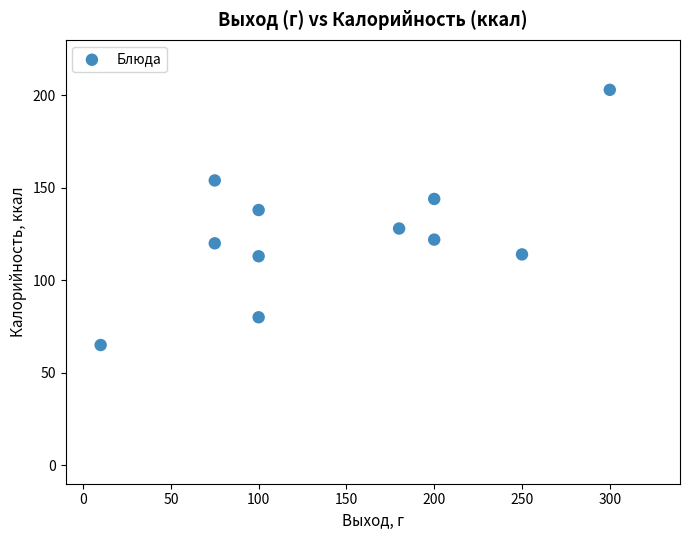

What is the range of Y values (max minus min)?

138